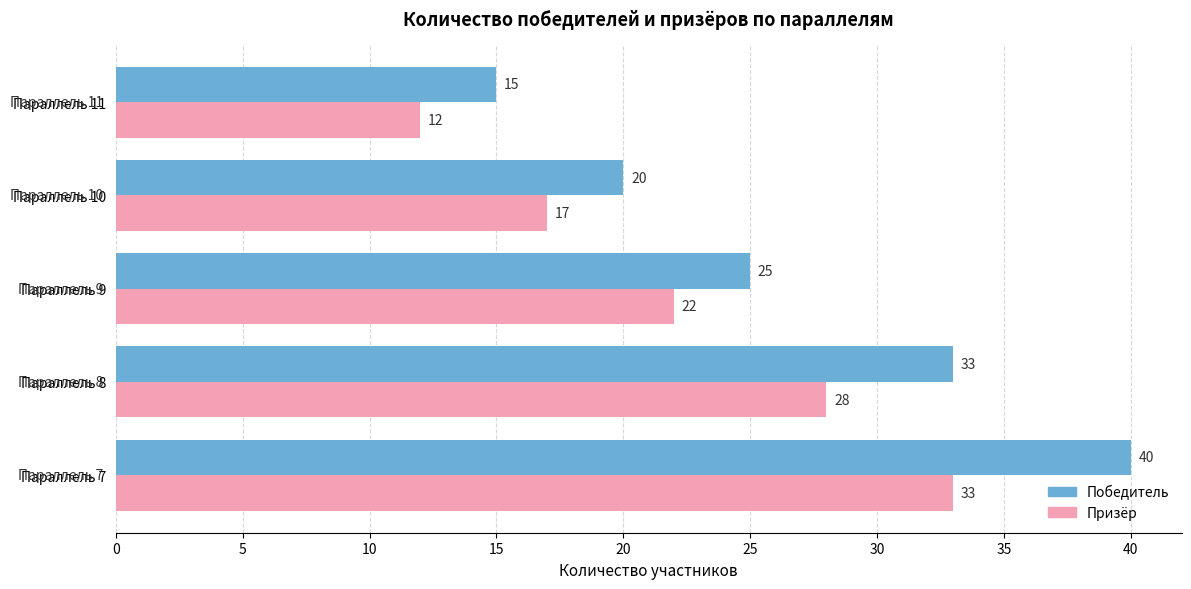

List the series in order of their peak value, highest first.

Победитель, Призёр